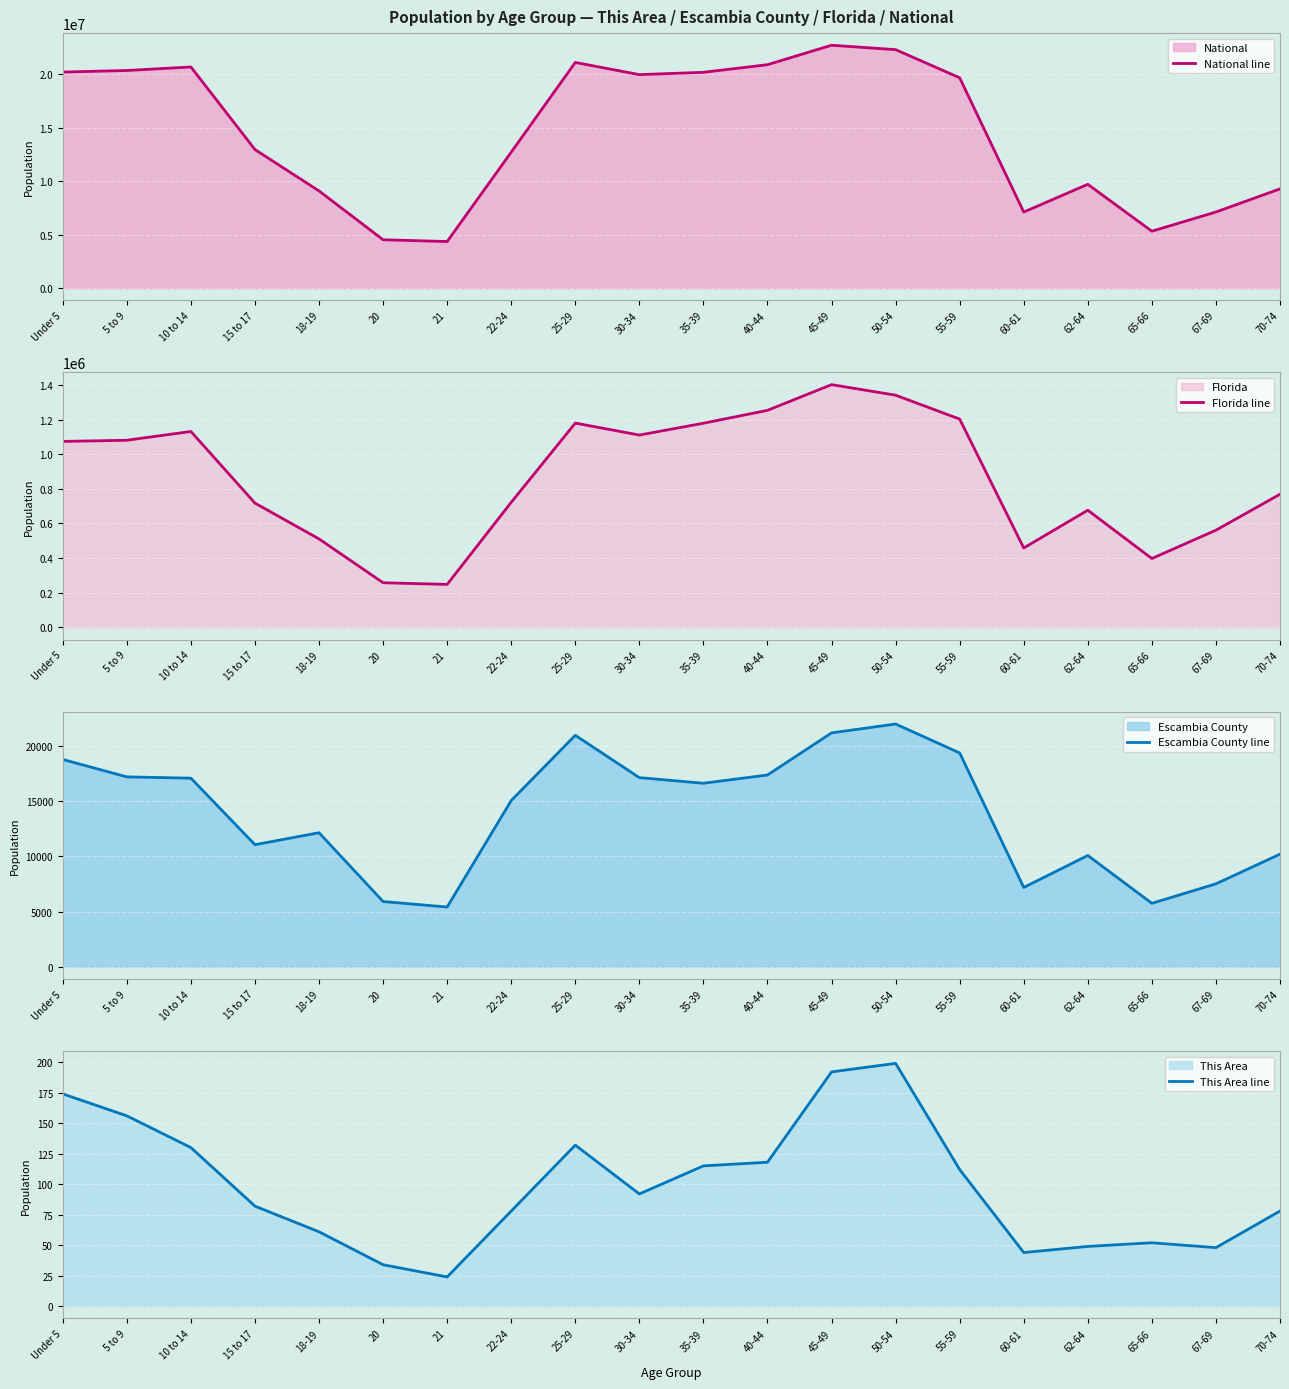

What is the spread (max minus min) of values at 40-44?

20890846